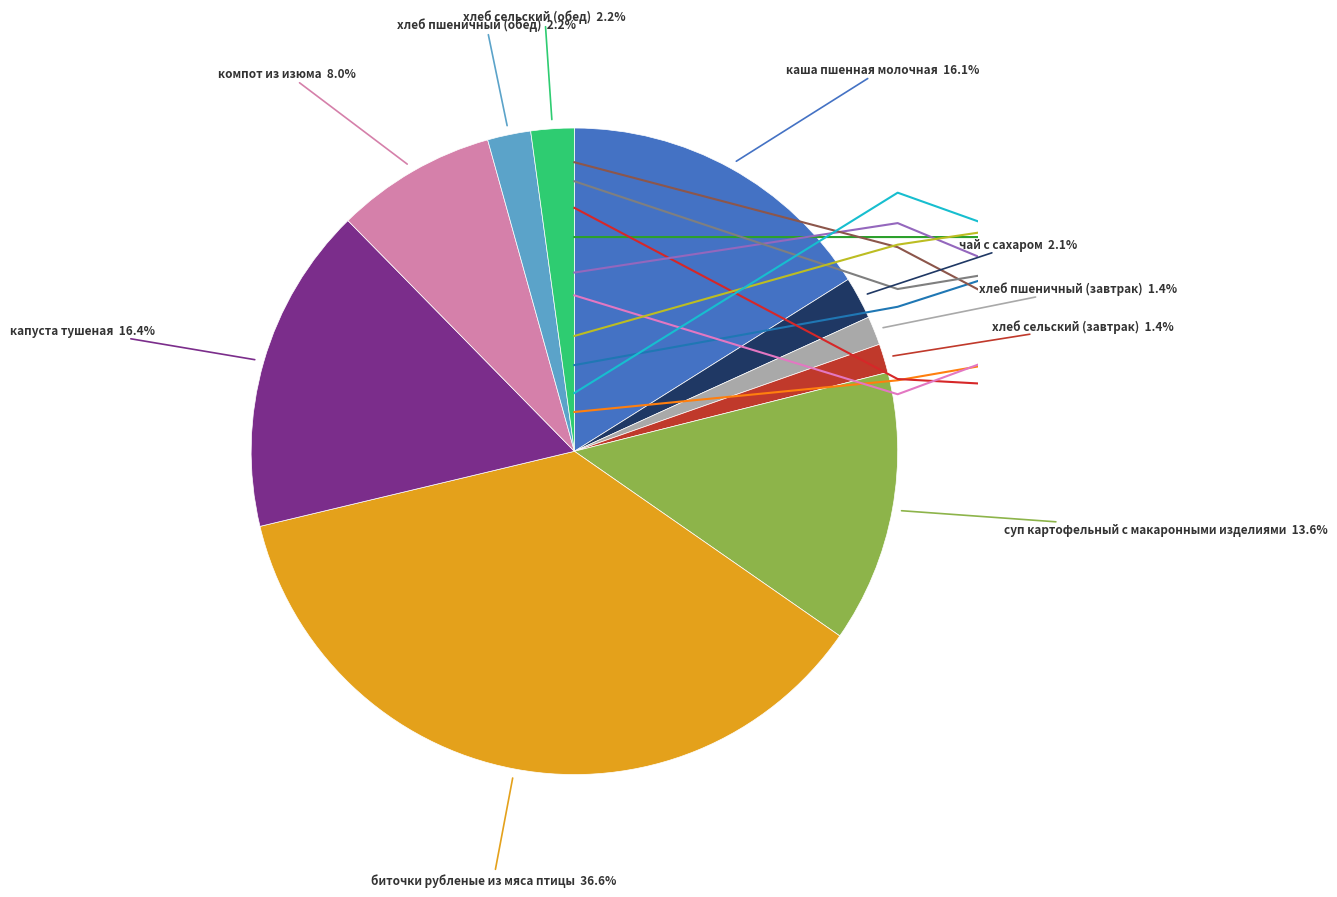

What percentage do капуста тушеная and хлеб пшеничный (обед) together represent?

18.5%